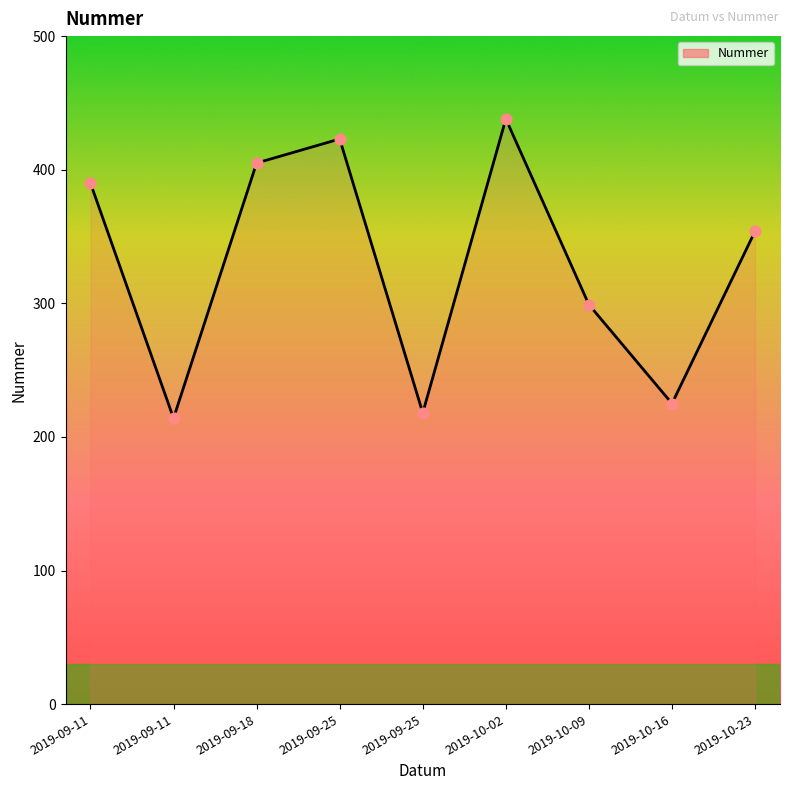

Which has a higher value, 2019-09-18 or 2019-10-23?

2019-09-18